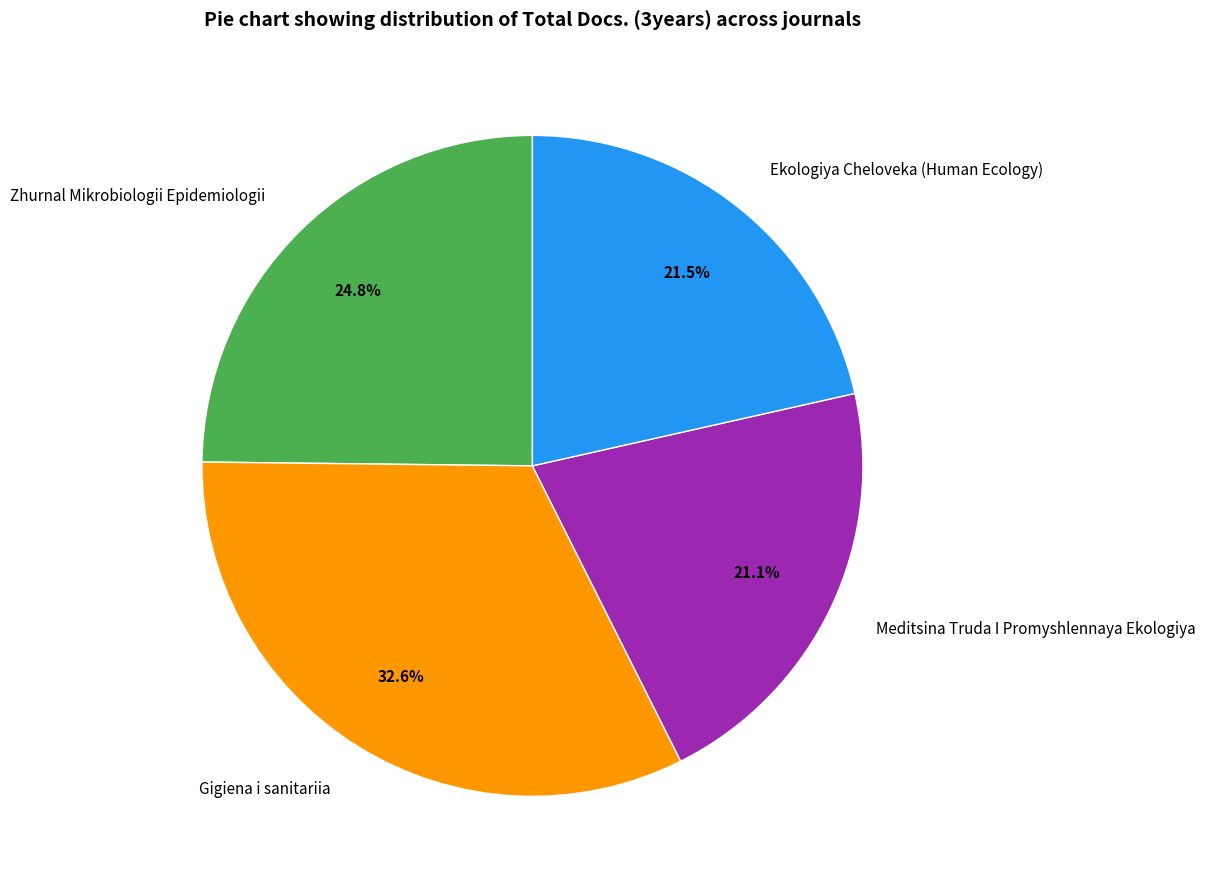

Is there any slice that represents more than half of the pie?

No